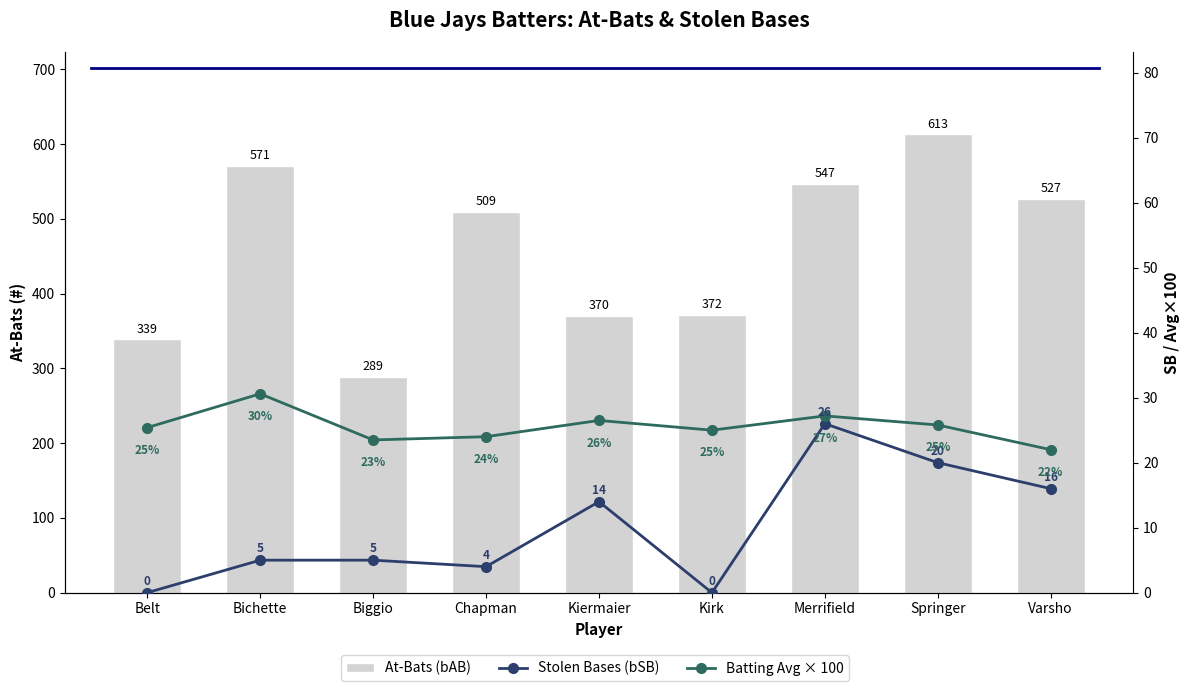

What is the average value of the At-Bats (bAB) series?

459.7